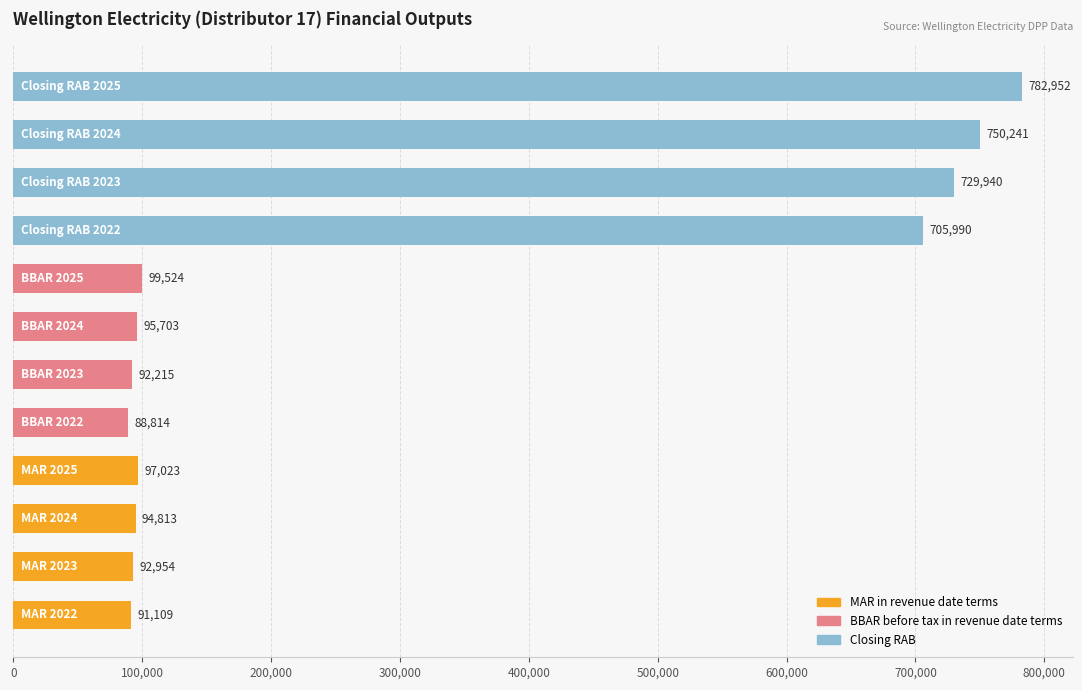

What is the minimum value shown in the chart?

88813.9